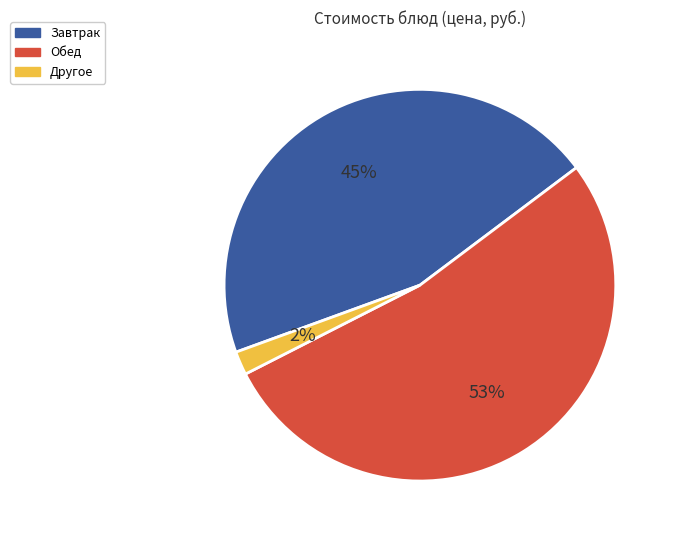

Is the sum of Обед and Другое greater than half?

Yes